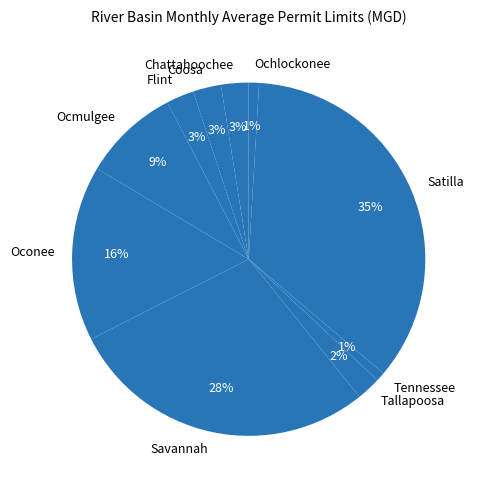

Between Tallapoosa and Oconee, which is larger?

Oconee